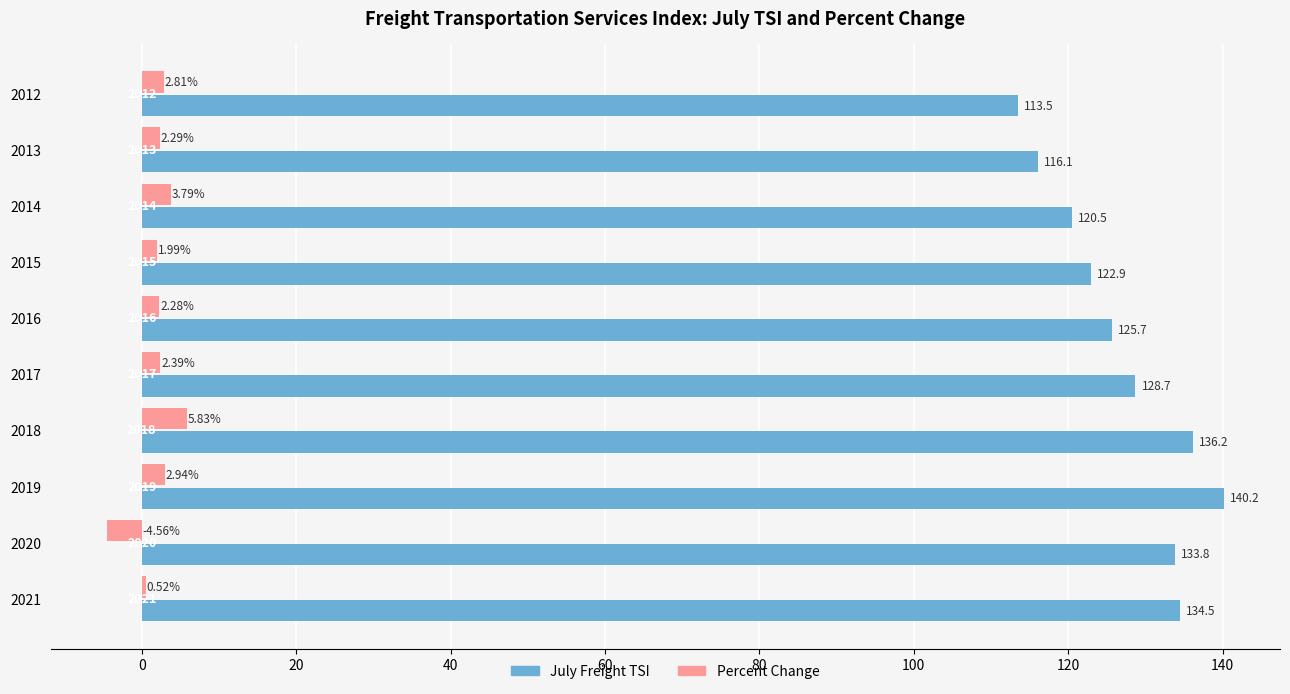

What are all the series names shown in the legend?

July Freight TSI, Percent Change